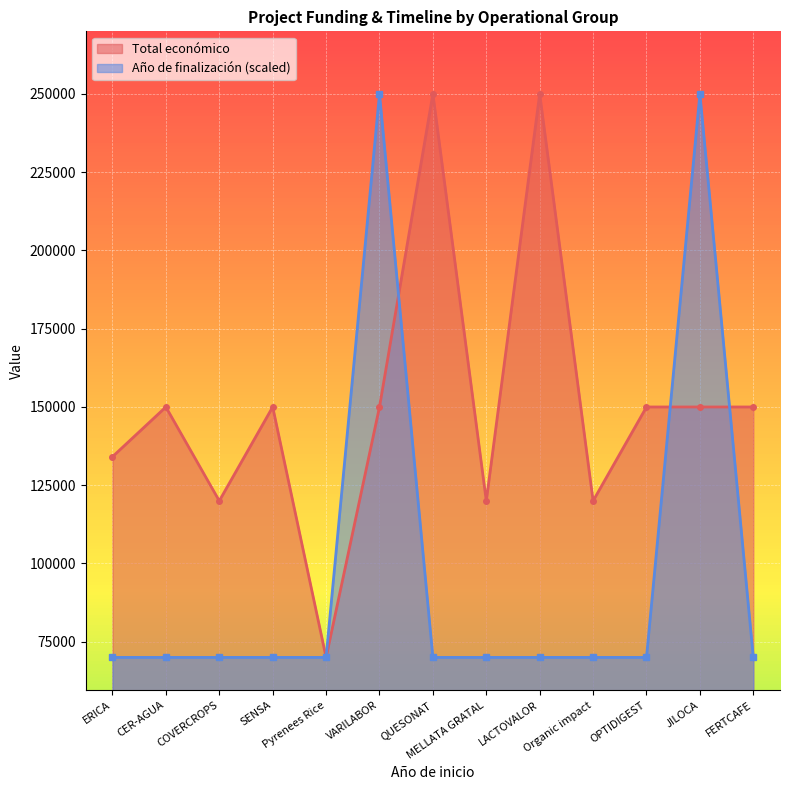

Which series has the largest total across all categories?

Total económico